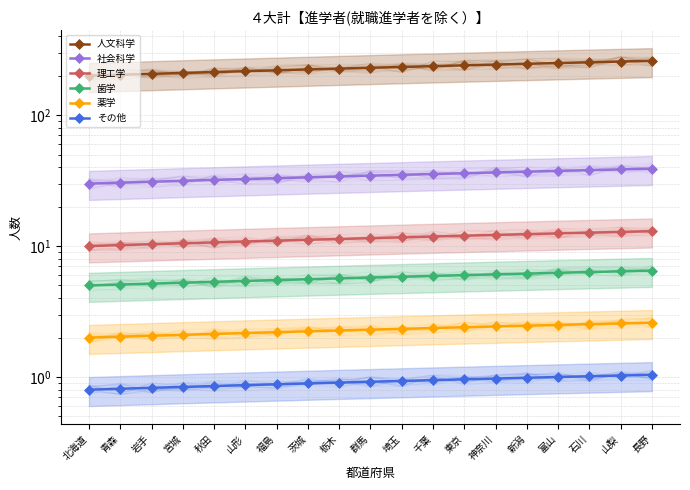

What is the average value of the 薬学 series?

2.3